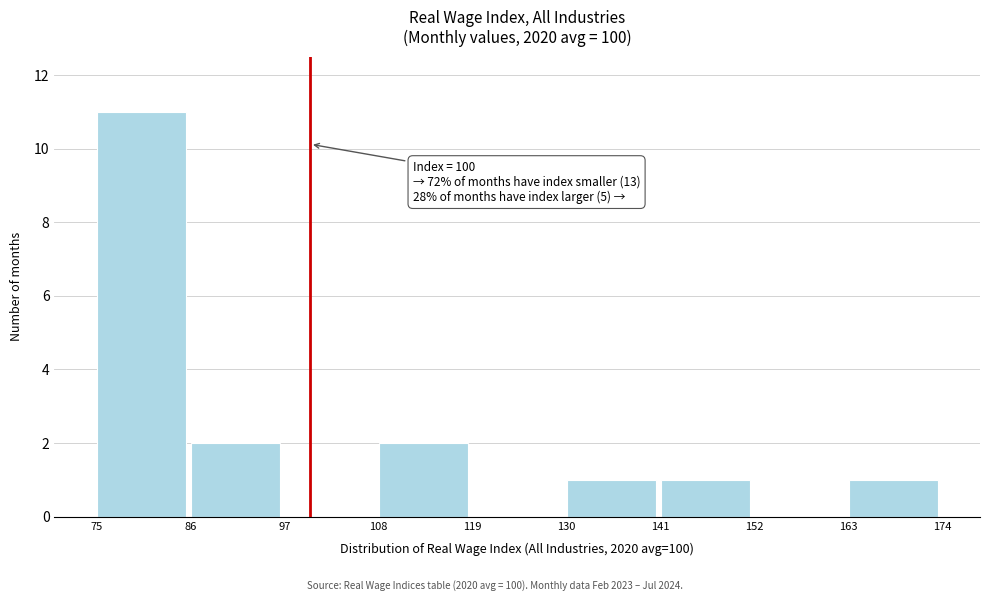

Over which range of the x-axis is the bar tallest?

75 to 86